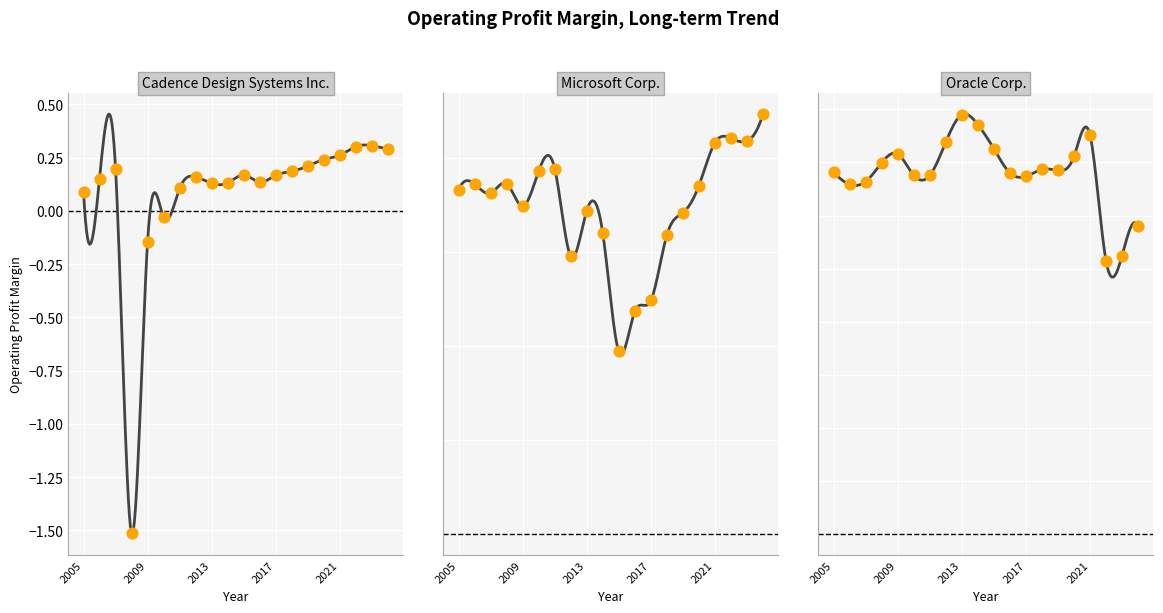

At which category is the sum across all series the highest?

2021